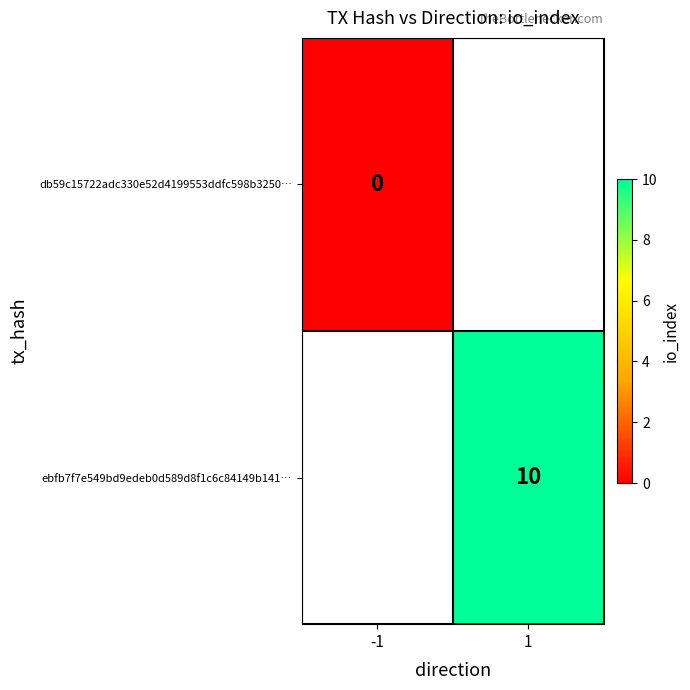

True or false: ebfb7f7e549bd9edeb0d589d8f1c6c84149b141… has a value of 10 at 1.

True